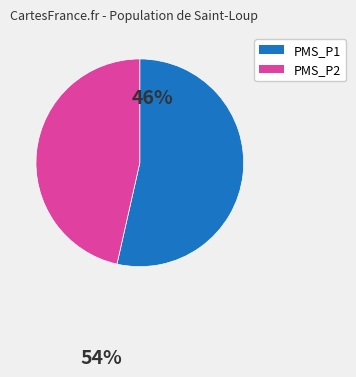

Does any single category account for the majority?

Yes